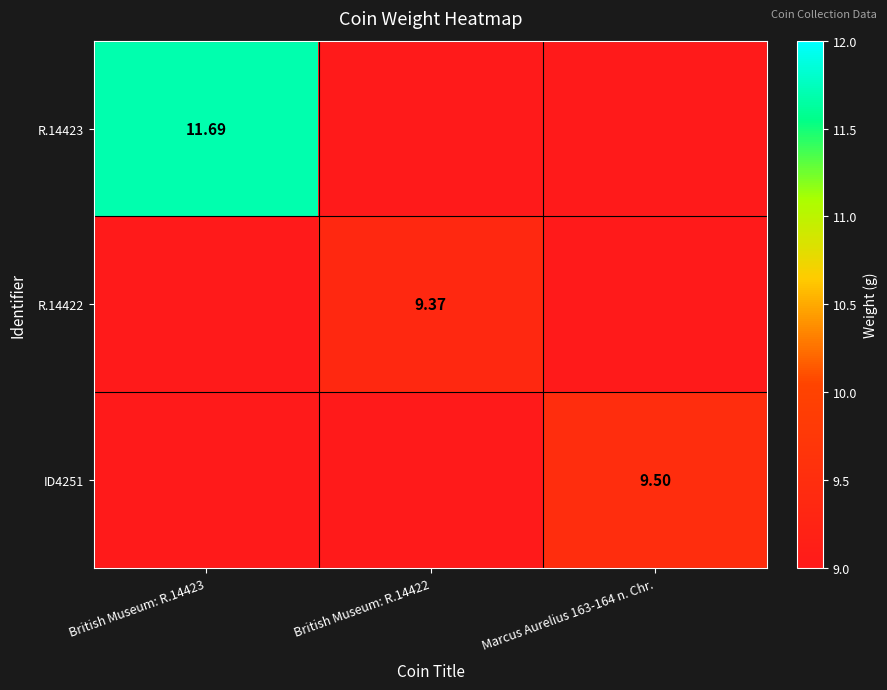

What is the difference between the maximum and minimum values in the ID4251 series?

0.5